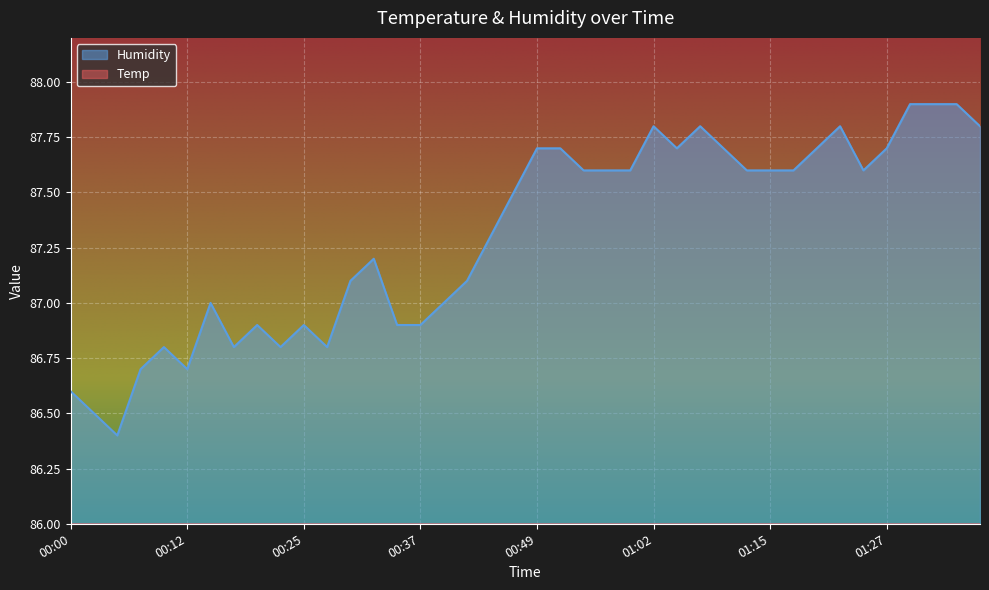

At which label does Temp reach its peak?

00:00